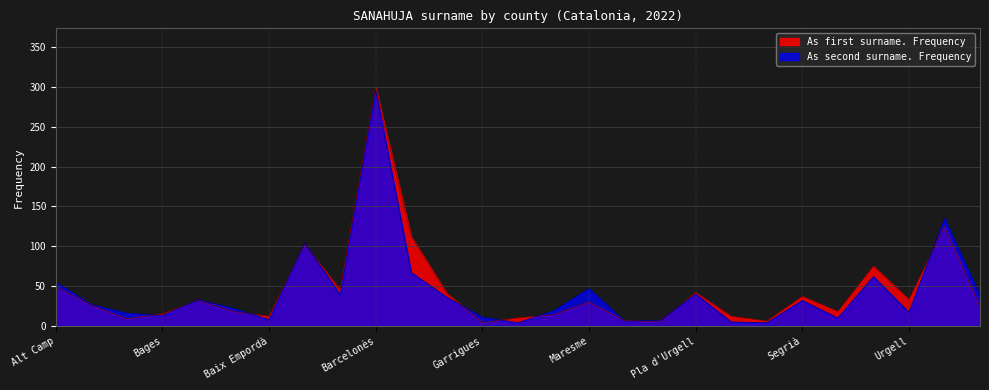

What position from the left is Alt Penedès?

2